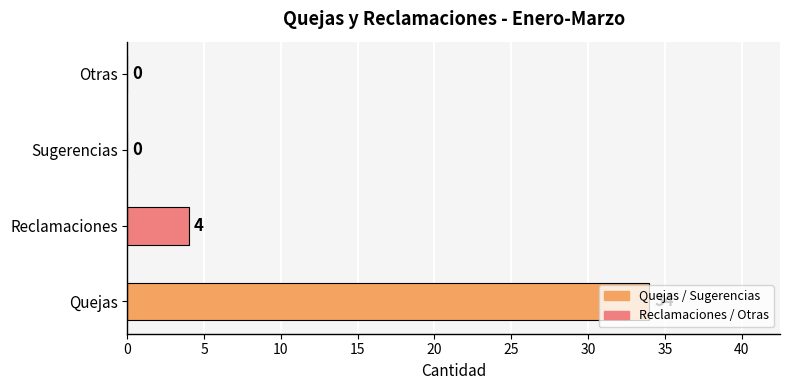

At which label is the value closest to 17?

Reclamaciones